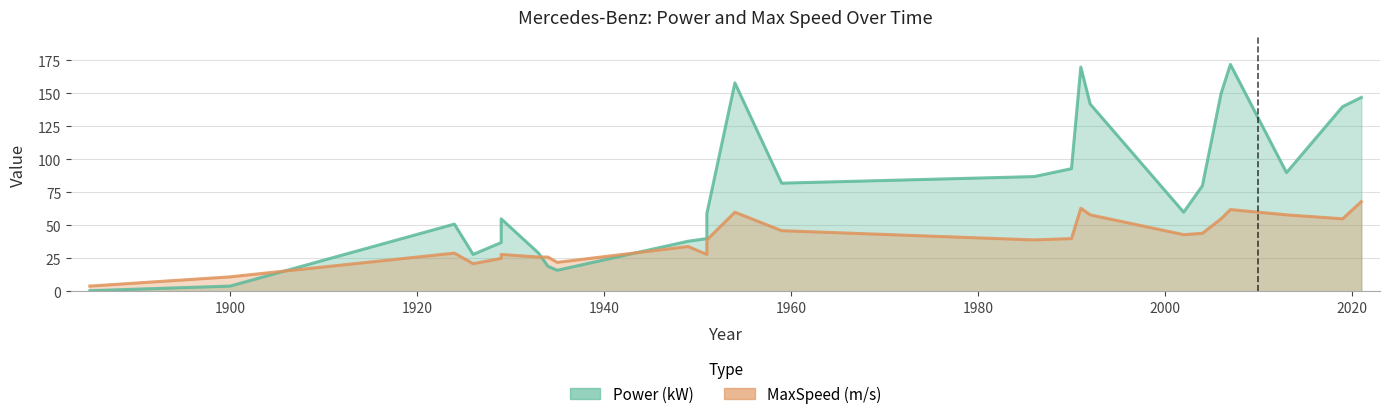

True or false: Power (kW) has a value of 40.0 at 1951.

True